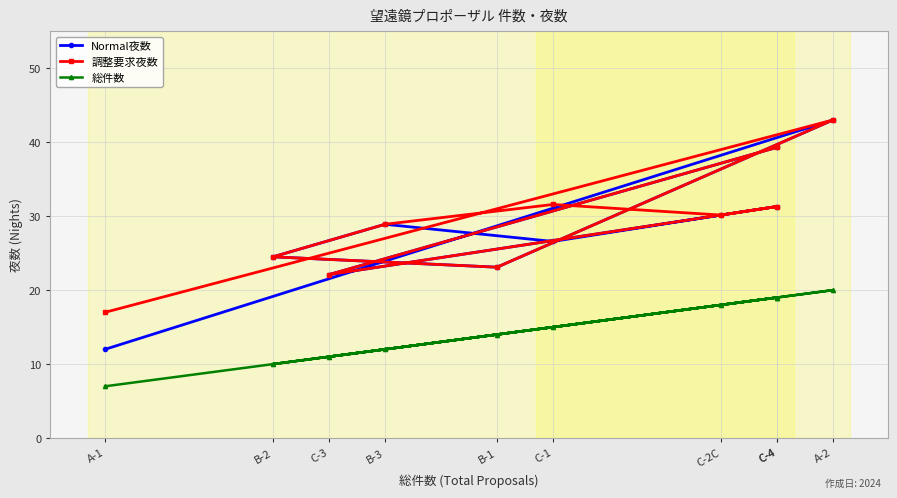

What is the difference between the second highest and second lowest values in the 調整要求夜数 series?

17.2